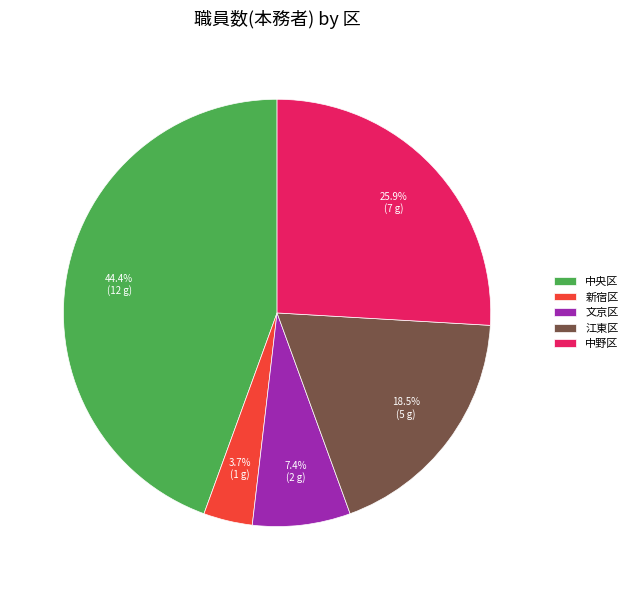

Combined, do 中央区 and 文京区 account for over 50%?

Yes